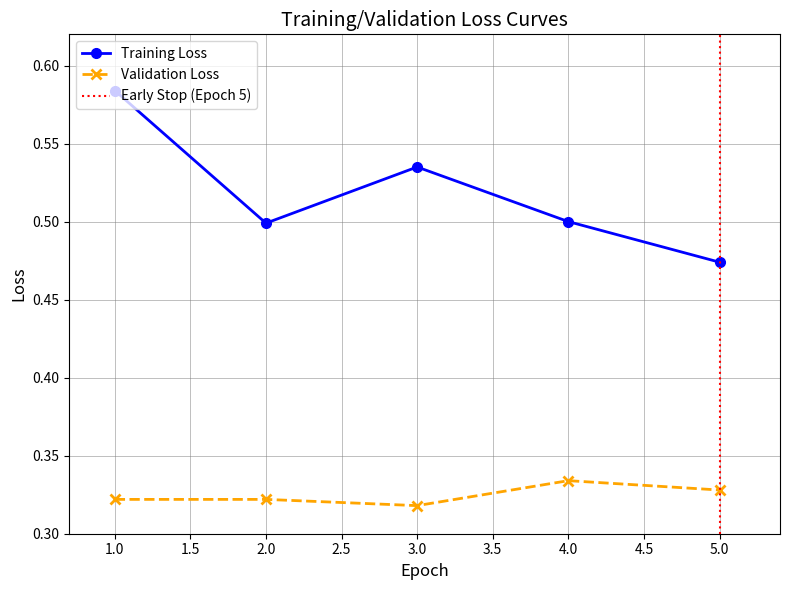

Reading left to right, list all the values displayed in this chart.

Training Loss: 1=0.6	2=0.5	3=0.5	4=0.5	5=0.5
Validation Loss: 1=0.3	2=0.3	3=0.3	4=0.3	5=0.3